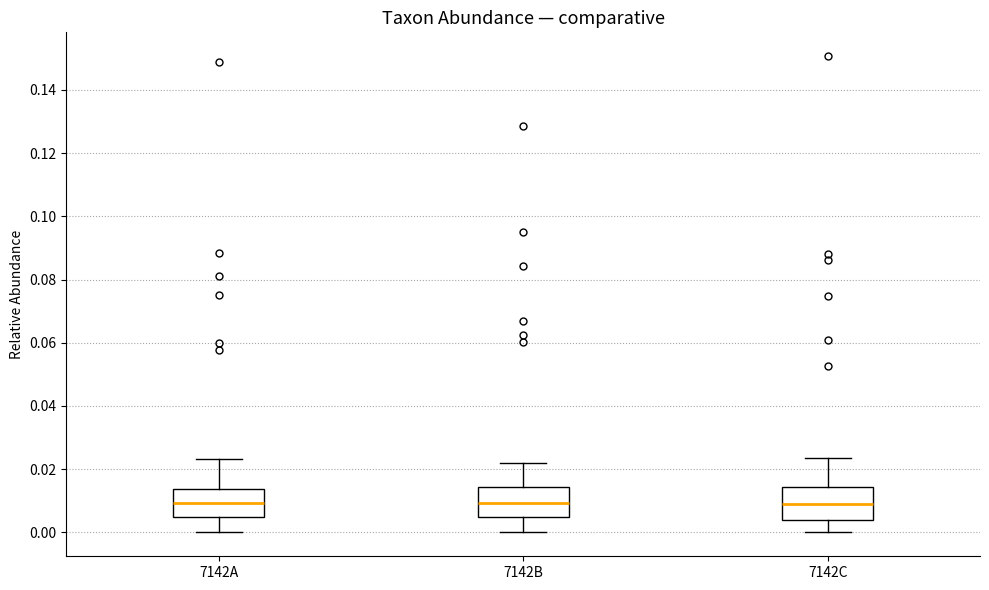

Reading left to right, read every box against the y-axis: the position of its median line, the range the box covers, and the ends of its whiskers. The values are not printed on the chart, so give them approximately, as read against the axis.

7142A: median 0.010, box 0.004 to 0.014, whiskers 0.000 to 0.024
7142B: median 0.010, box 0.004 to 0.014, whiskers 0.000 to 0.022
7142C: median 0.010, box 0.004 to 0.014, whiskers 0.000 to 0.024